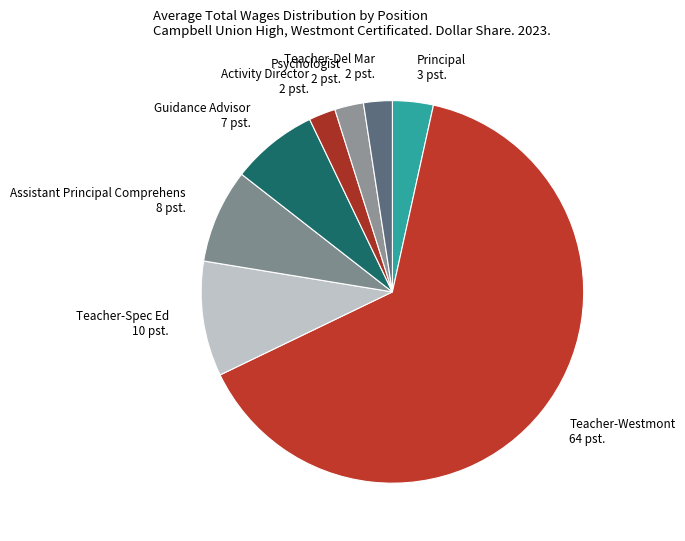

Count the number of slices in the pie.

8